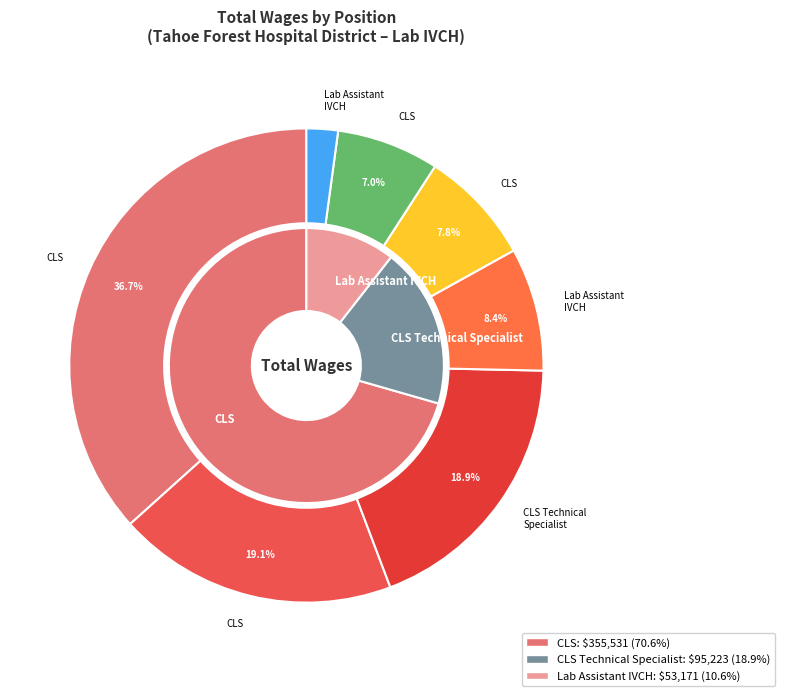

Do Lab Assistant IVCH (42367) and Lab Assistant IVCH (10804) together represent more than half of the pie?

No